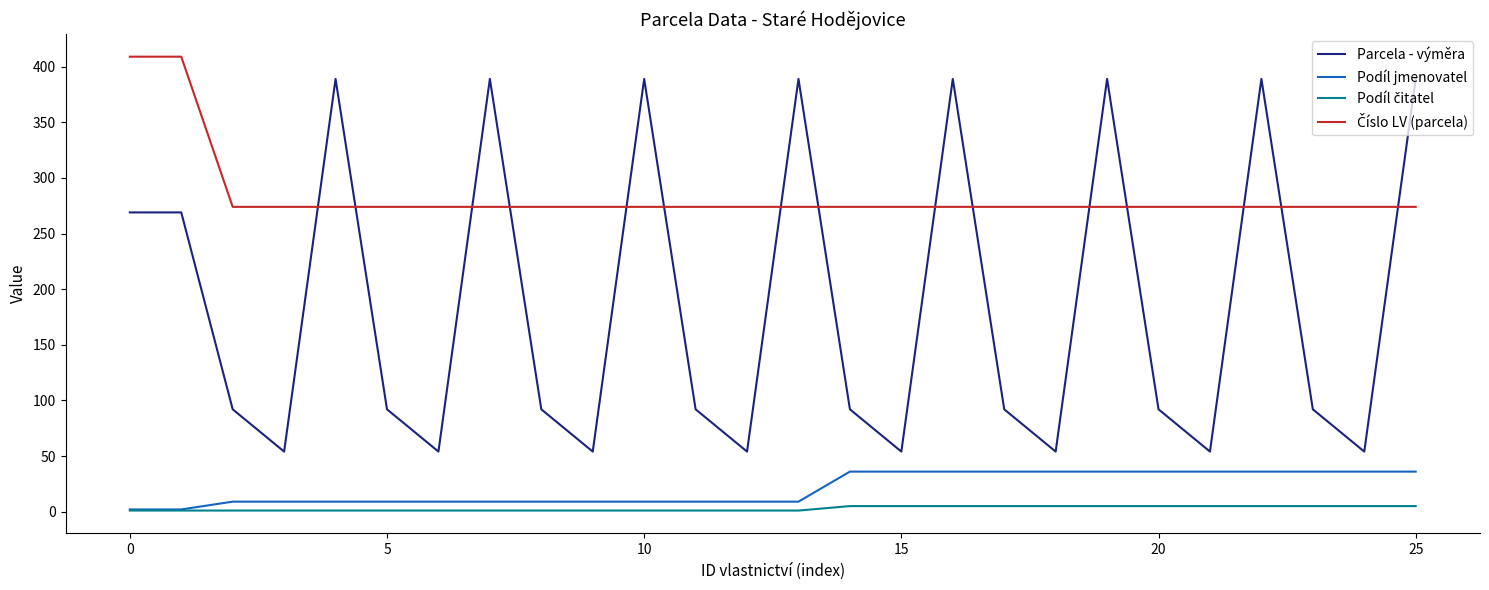

Does the chart display data point markers on the line(s)?

No